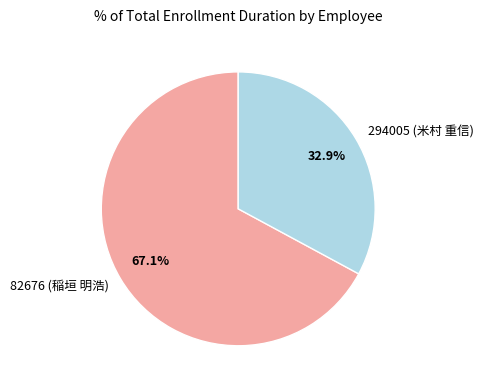

To the nearest percent, what is the combined percentage of 294005 (米村 重信) and 82676 (稲垣 明浩)?

100%